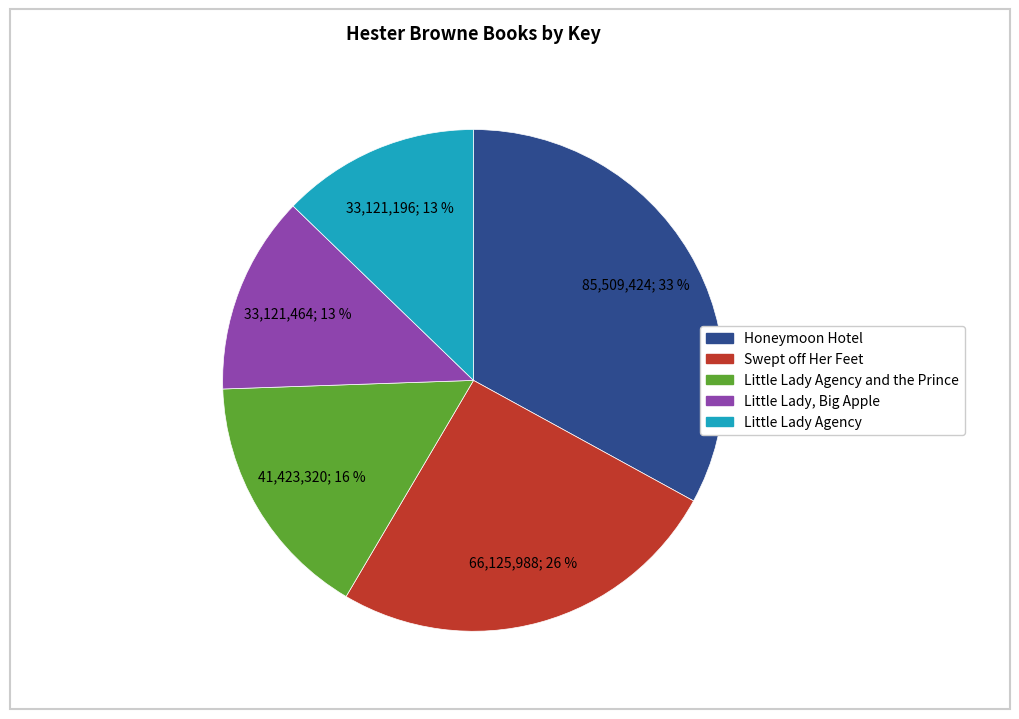

To the nearest percent, what is the difference between the largest and smallest slice percentages?

20%